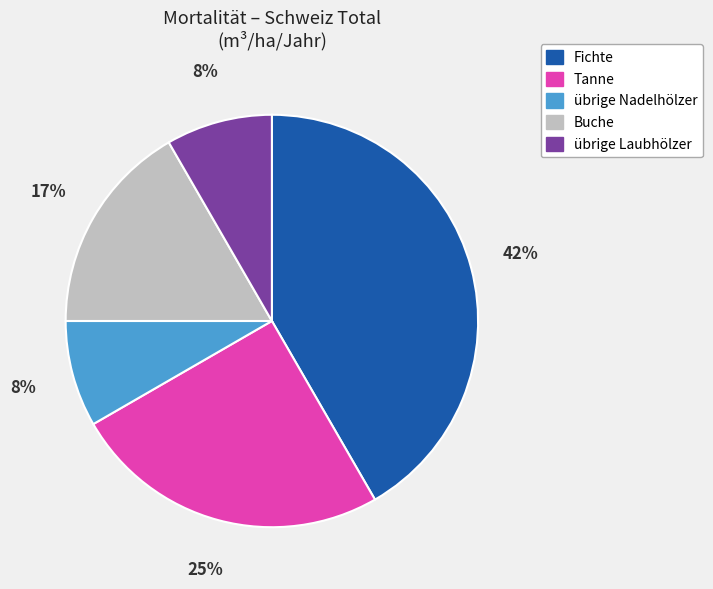

Which has a higher value, Tanne or übrige Laubhölzer?

Tanne